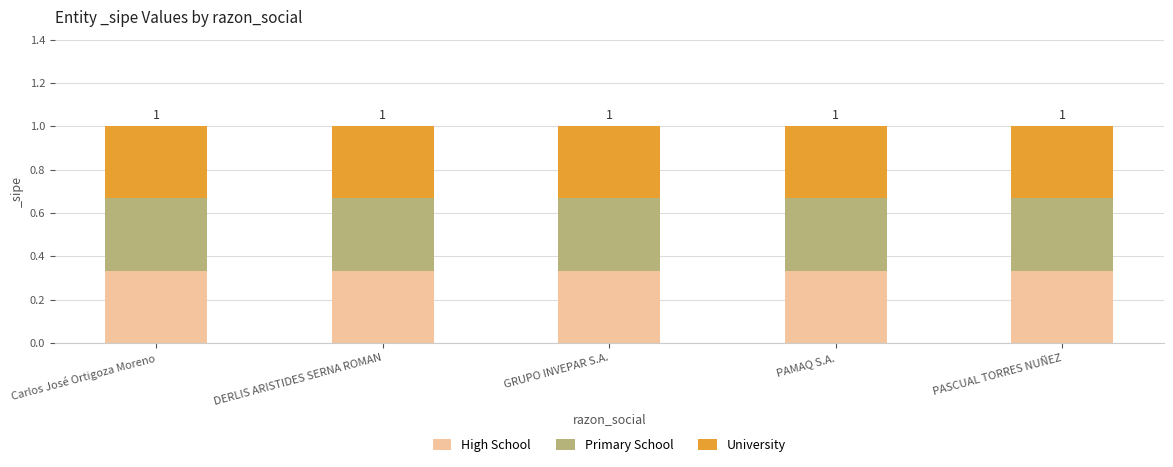

Are the bars horizontal?

No